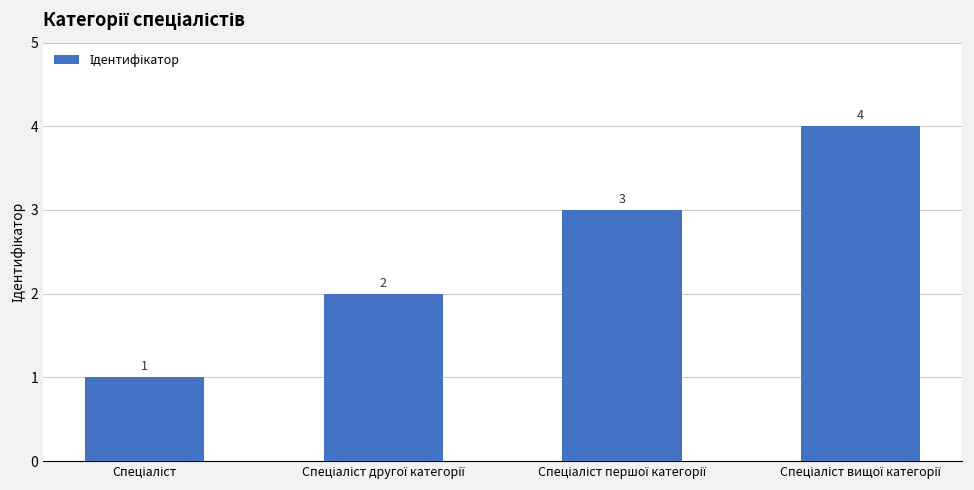

What is the sum of all values?

10